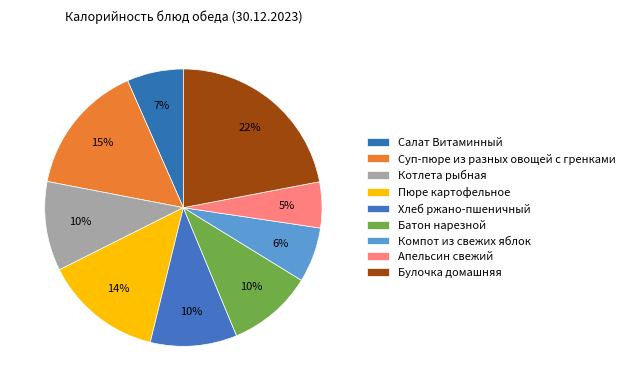

Rank the categories by value from highest to lowest.

Булочка домашняя, Суп-пюре из разных овощей с гренками, Пюре картофельное, Котлета рыбная, Хлеб ржано-пшеничный, Батон нарезной, Салат Витаминный, Компот из свежих яблок, Апельсин свежий